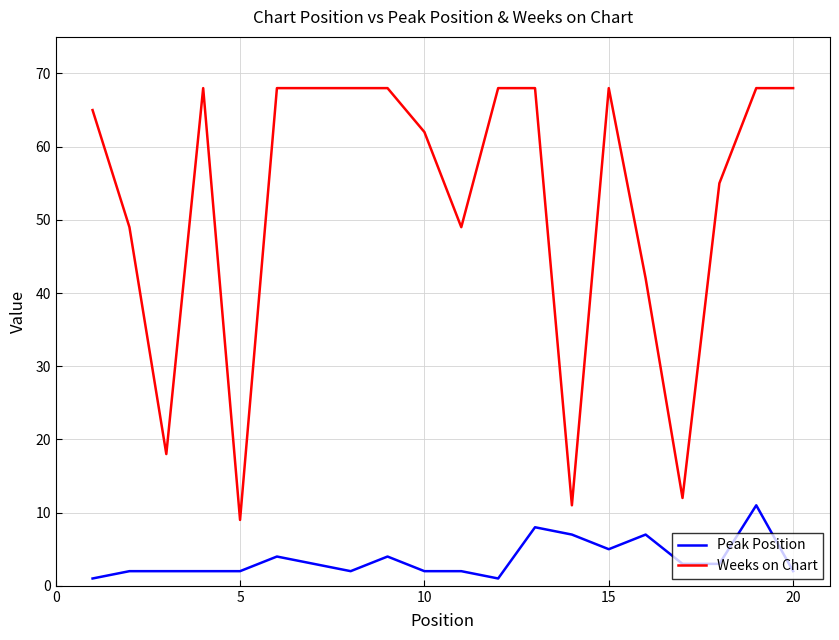

Rank the series by their maximum value, from highest to lowest.

Weeks on Chart, Peak Position